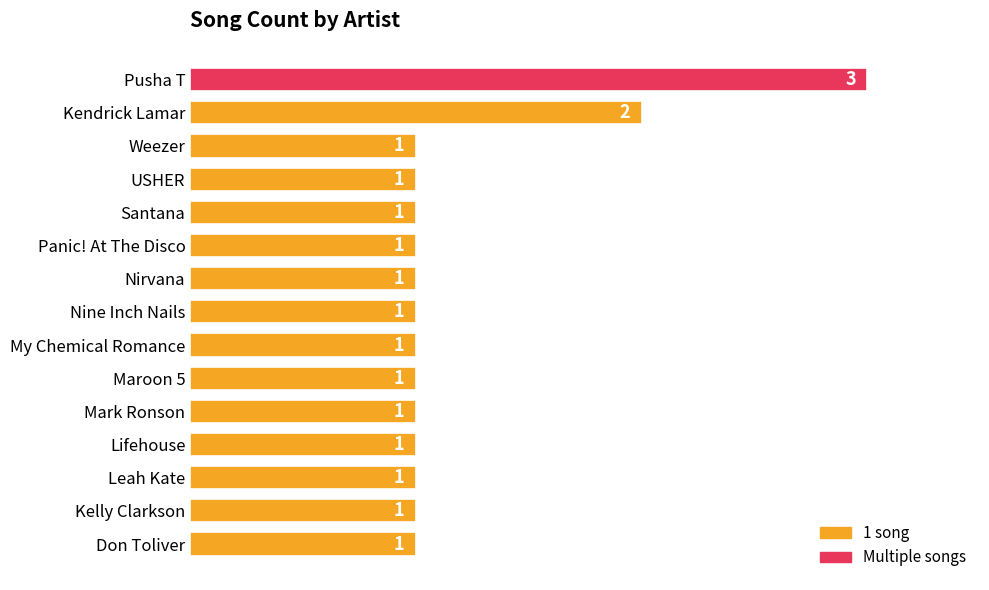

Is it true that the value at Panic! At The Disco is 2?

False